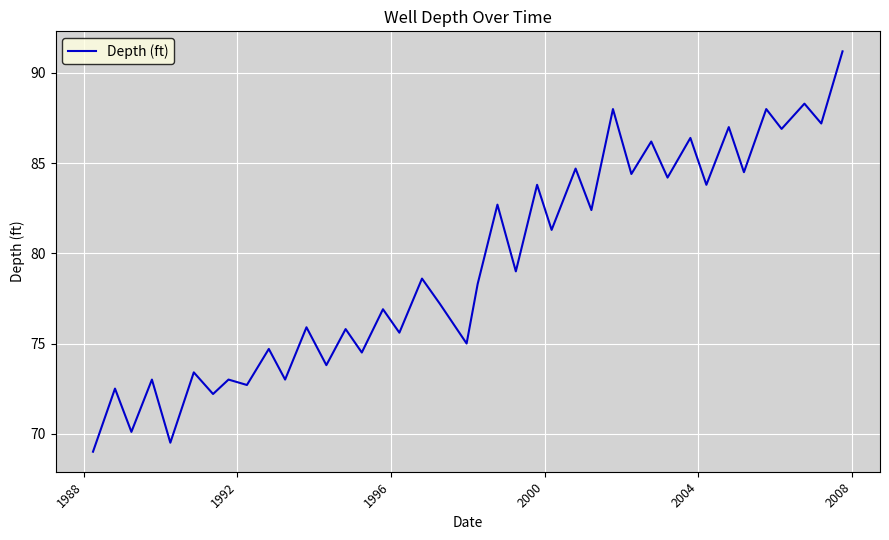

Does the chart display data point markers on the line(s)?

No